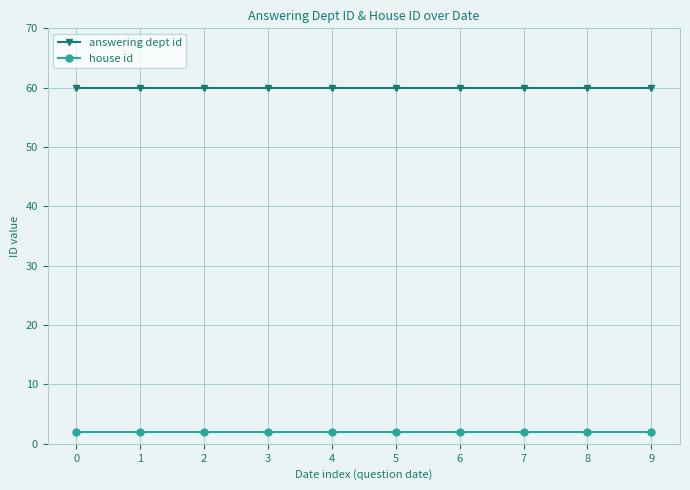

Rank the series at 7 from lowest to highest value.

house id, answering dept id